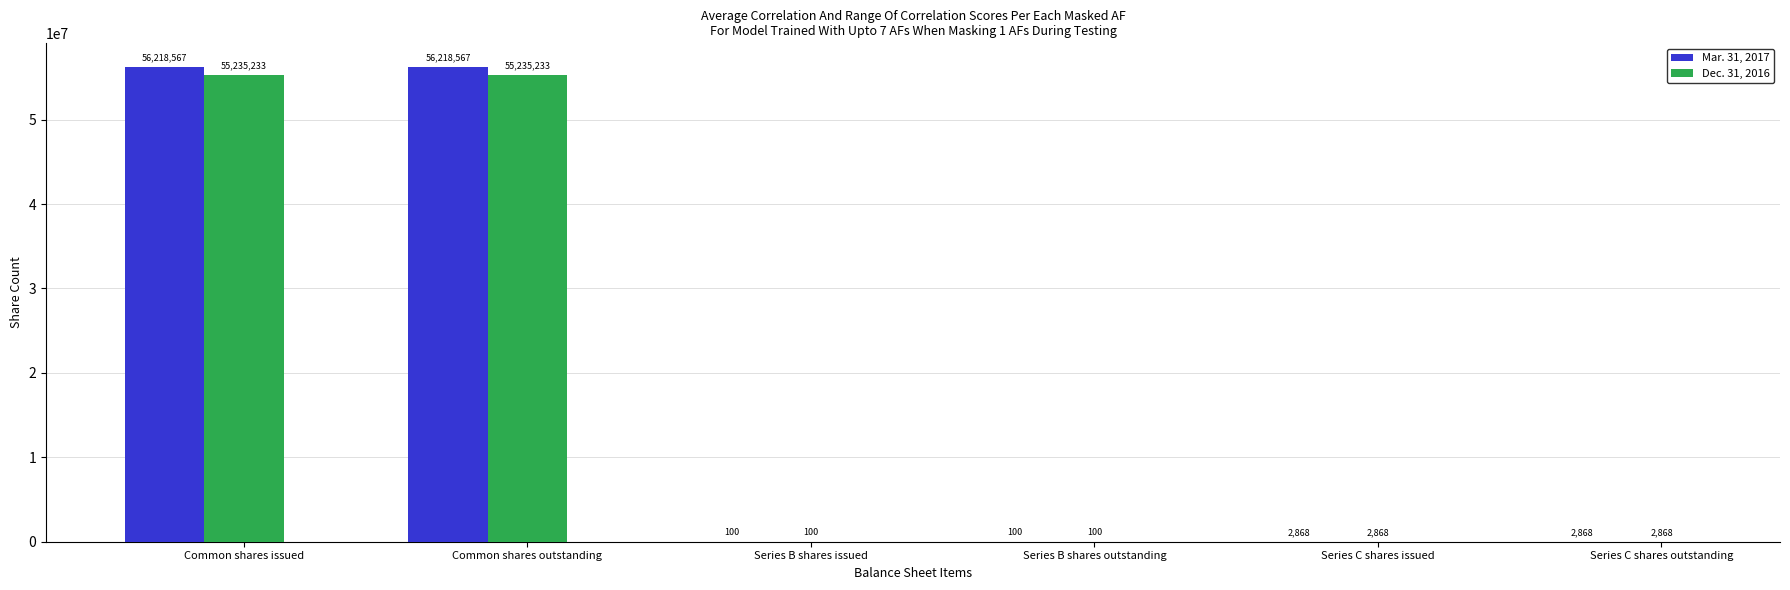

What value does the Mar. 31, 2017 series have at Series C shares issued, to the nearest 100?

2900